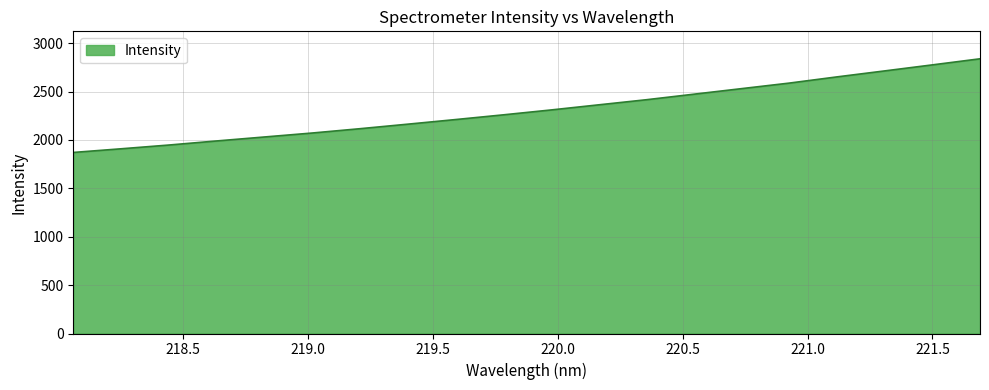

What is the average value?

2311.5